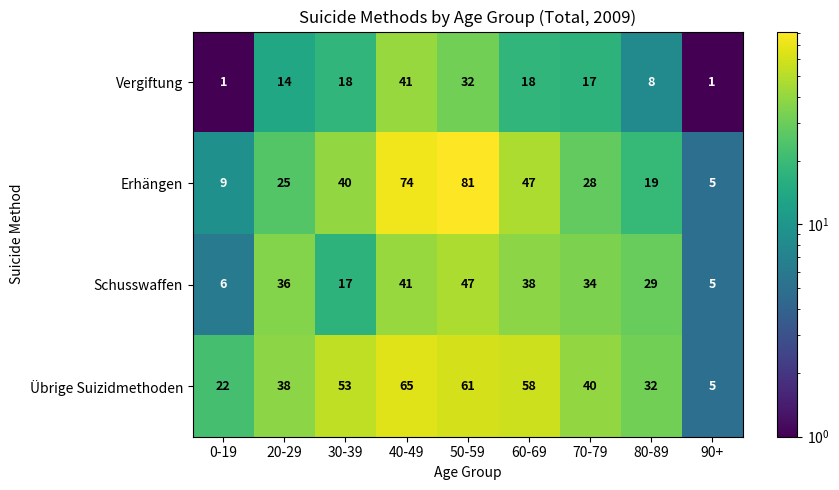

What is the difference between the highest and lowest values at 30-39?

36